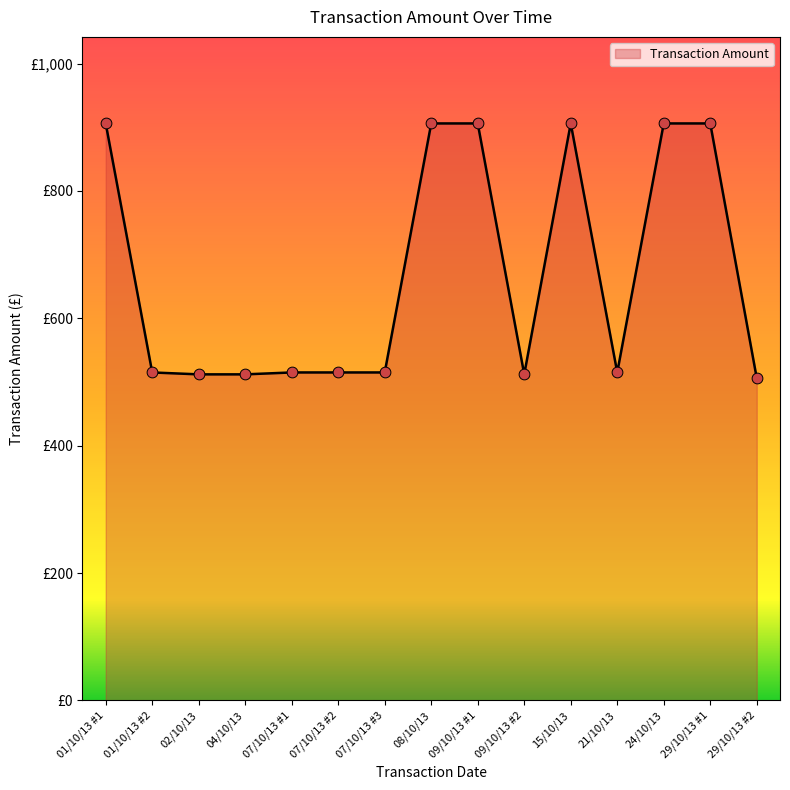

What is the change in value from 09/10/13 #1 to 21/10/13?

-391